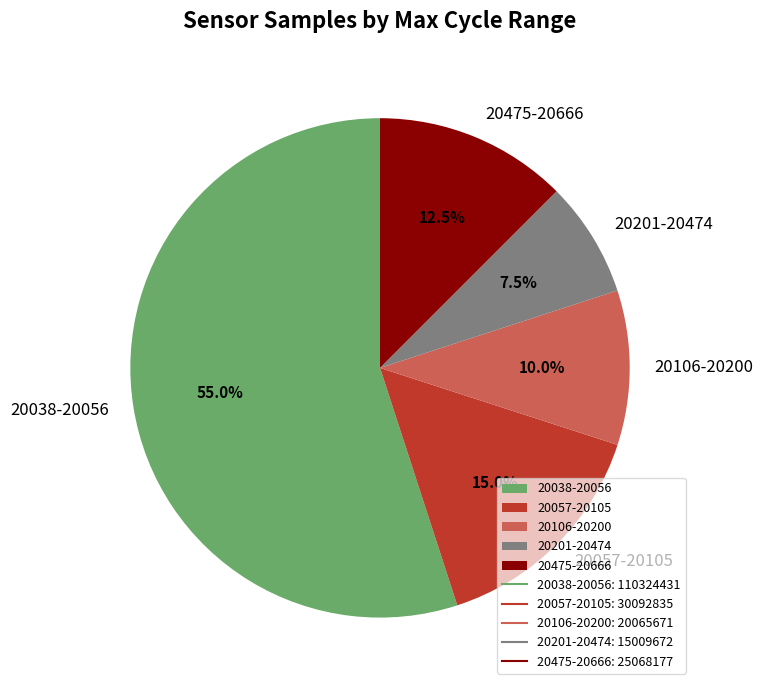

How many segments does this pie chart have?

5